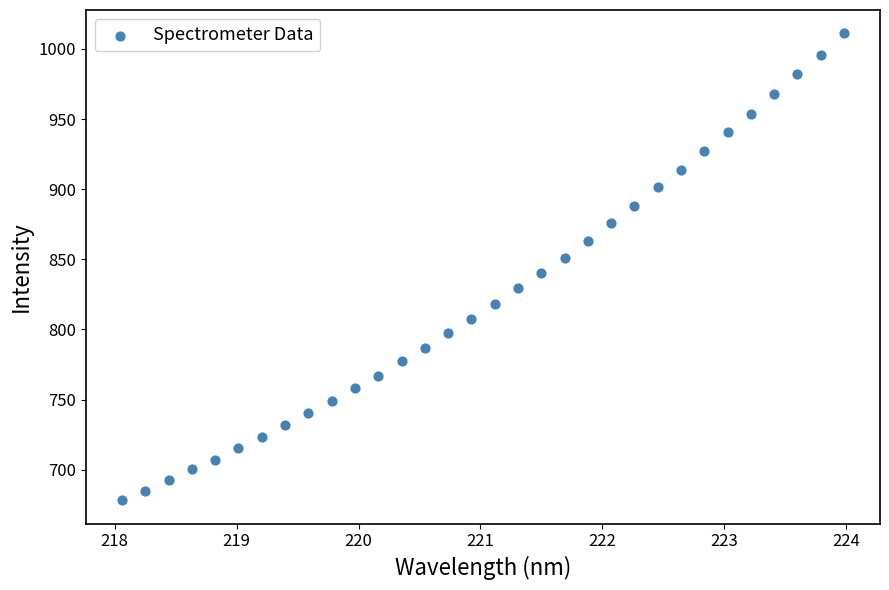

What is the range of X values (max minus min)?

5.9